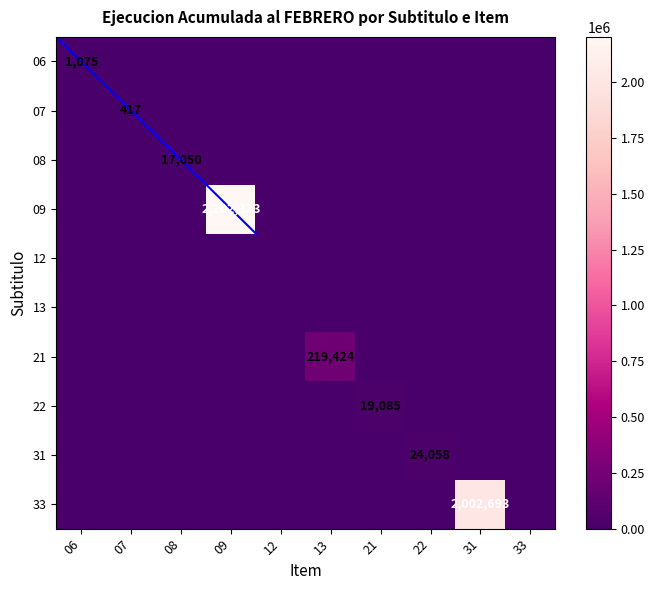

At which label does 21 reach its minimum?

06